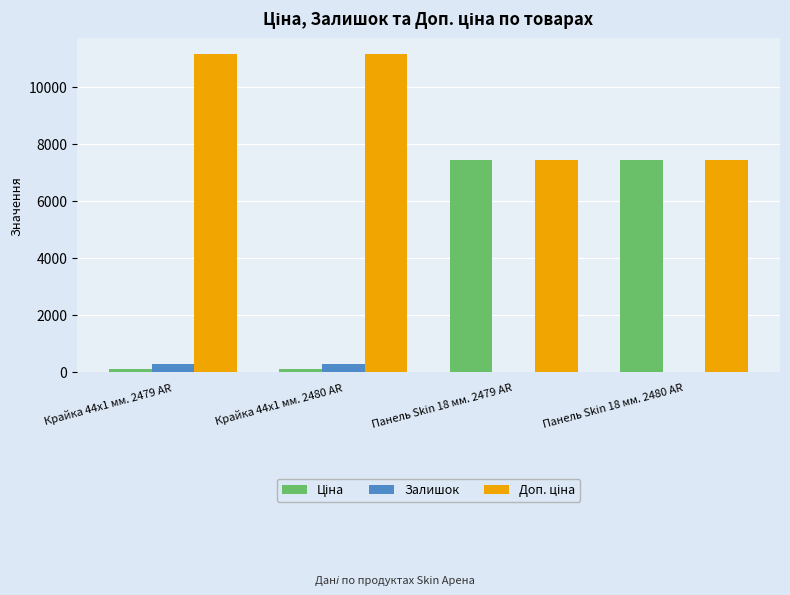

Is it true that Залишок equals 21.0 at Панель Skin 18 мм. 2480 AR?

True